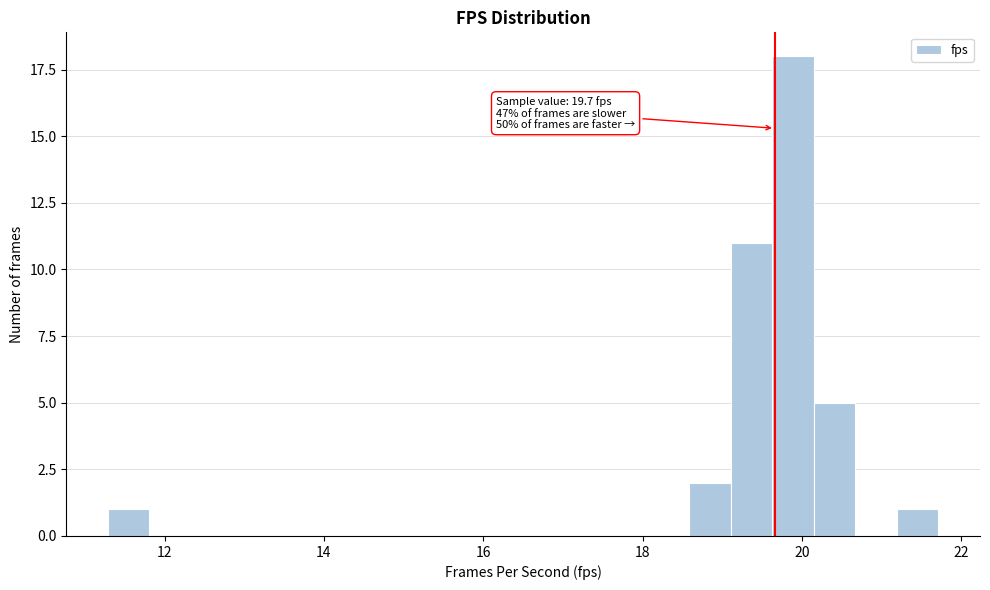

Read against the x-axis, roughly where is the centre of the tallest bar?

19.8